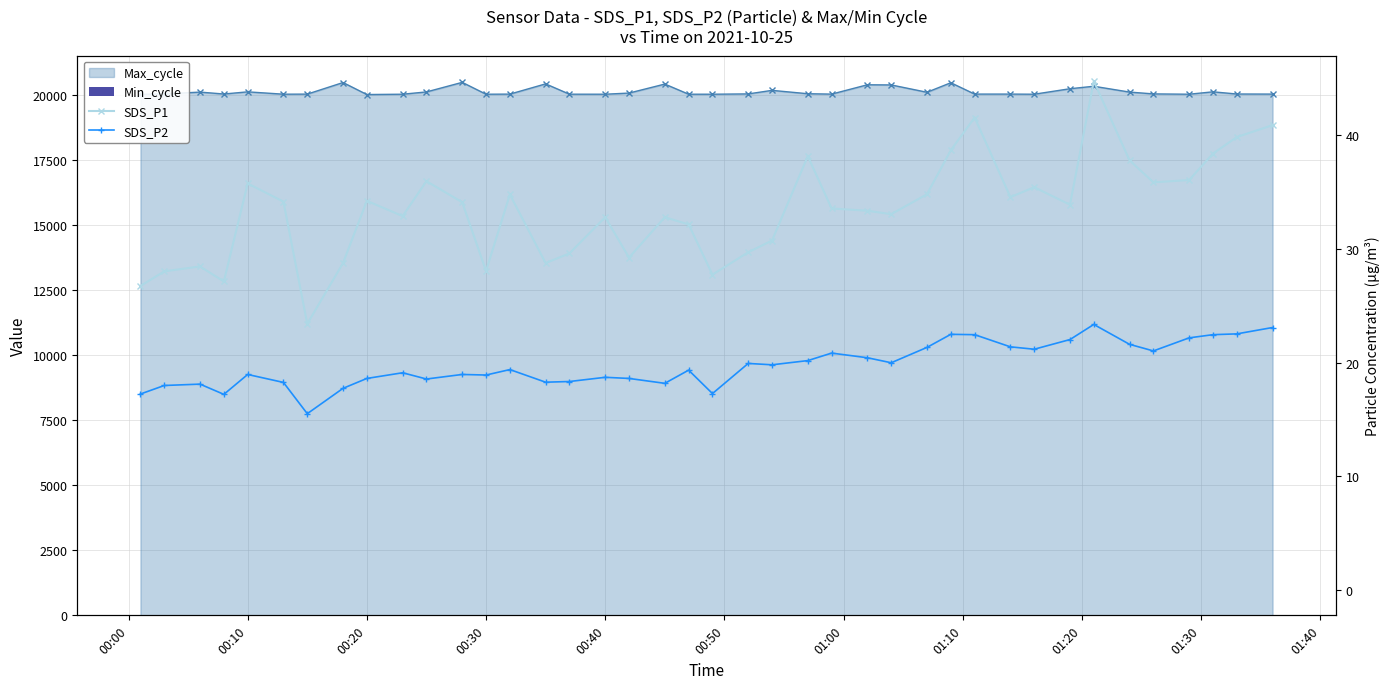

What position from the left is 00:50?

6